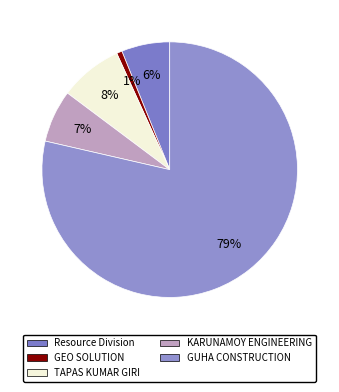

Is it true that TAPAS KUMAR GIRI is 8% of the pie?

True